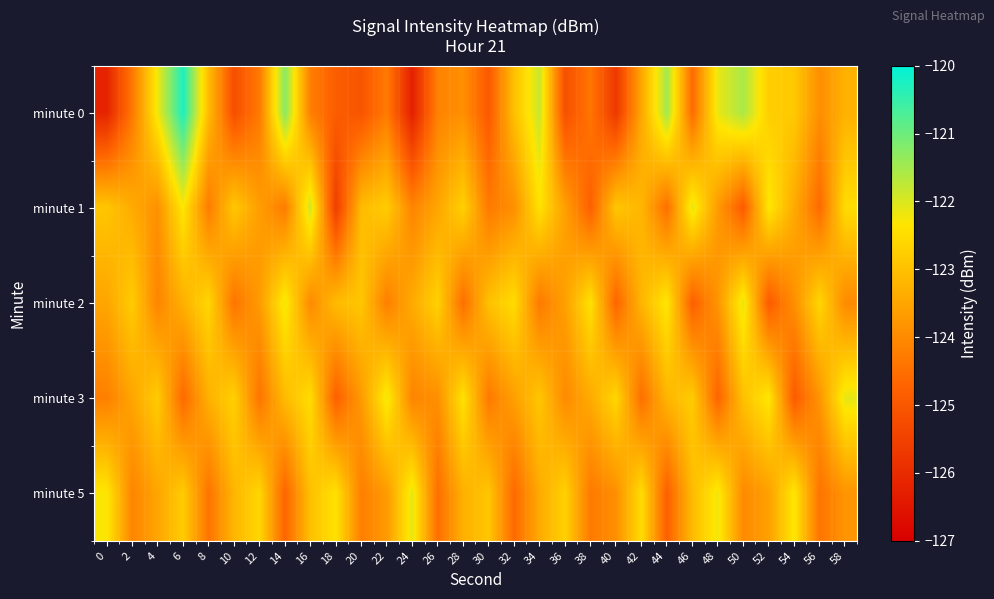

What is the spread (max minus min) of values at 22?

2.1